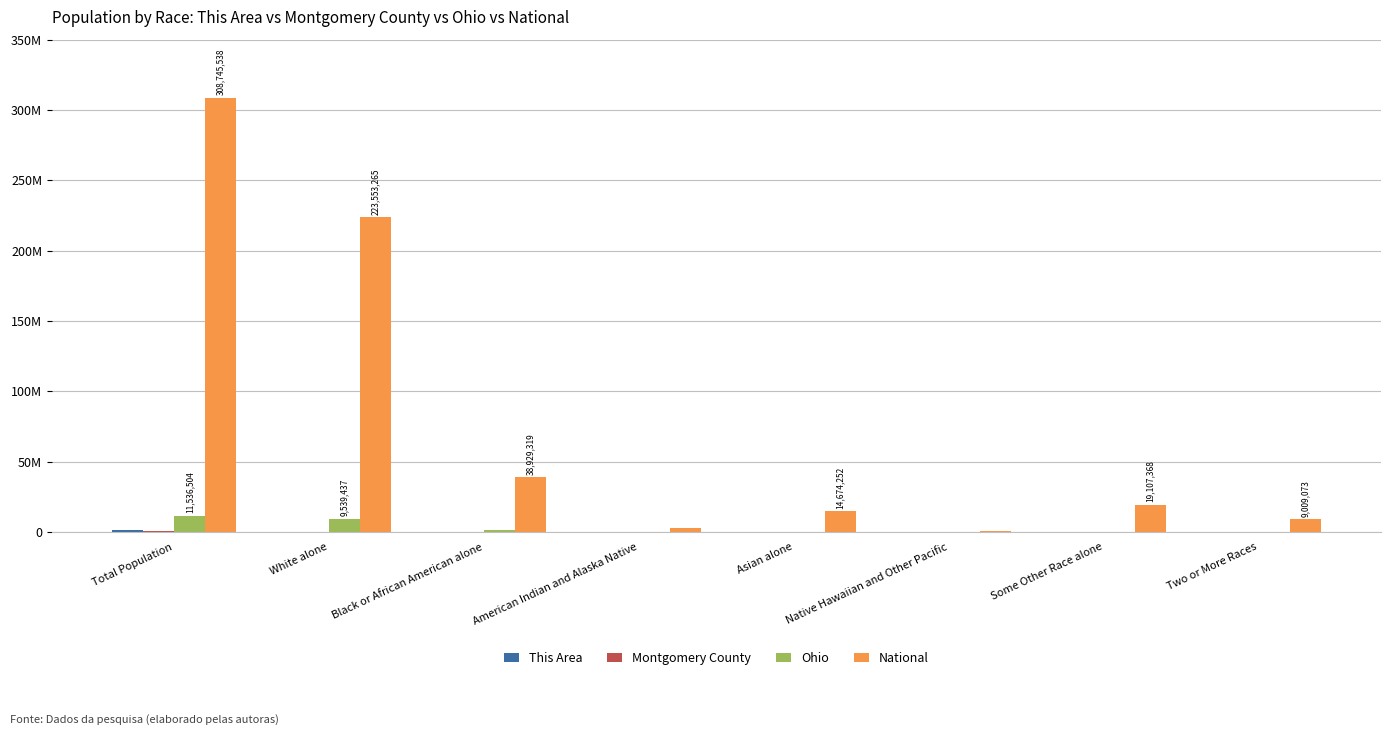

How many values in the Montgomery County series are below 4472?

4